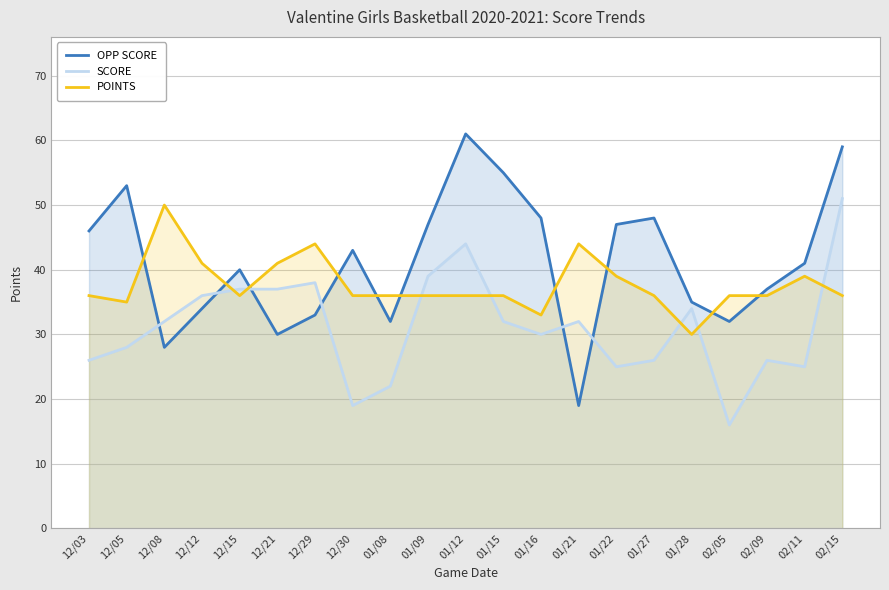

List the labels in order of OPP SCORE value, smallest first.

01/21, 12/08, 12/21, 01/08, 02/05, 12/29, 12/12, 01/28, 02/09, 12/15, 02/11, 12/30, 12/03, 01/09, 01/22, 01/16, 01/27, 12/05, 01/15, 02/15, 01/12